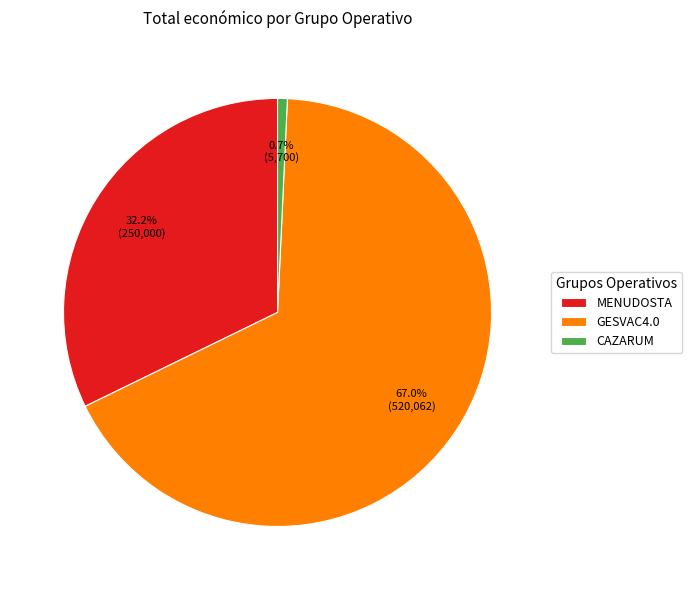

To the nearest percent, what is the difference between the CAZARUM and GESVAC4.0 slice percentages?

66%